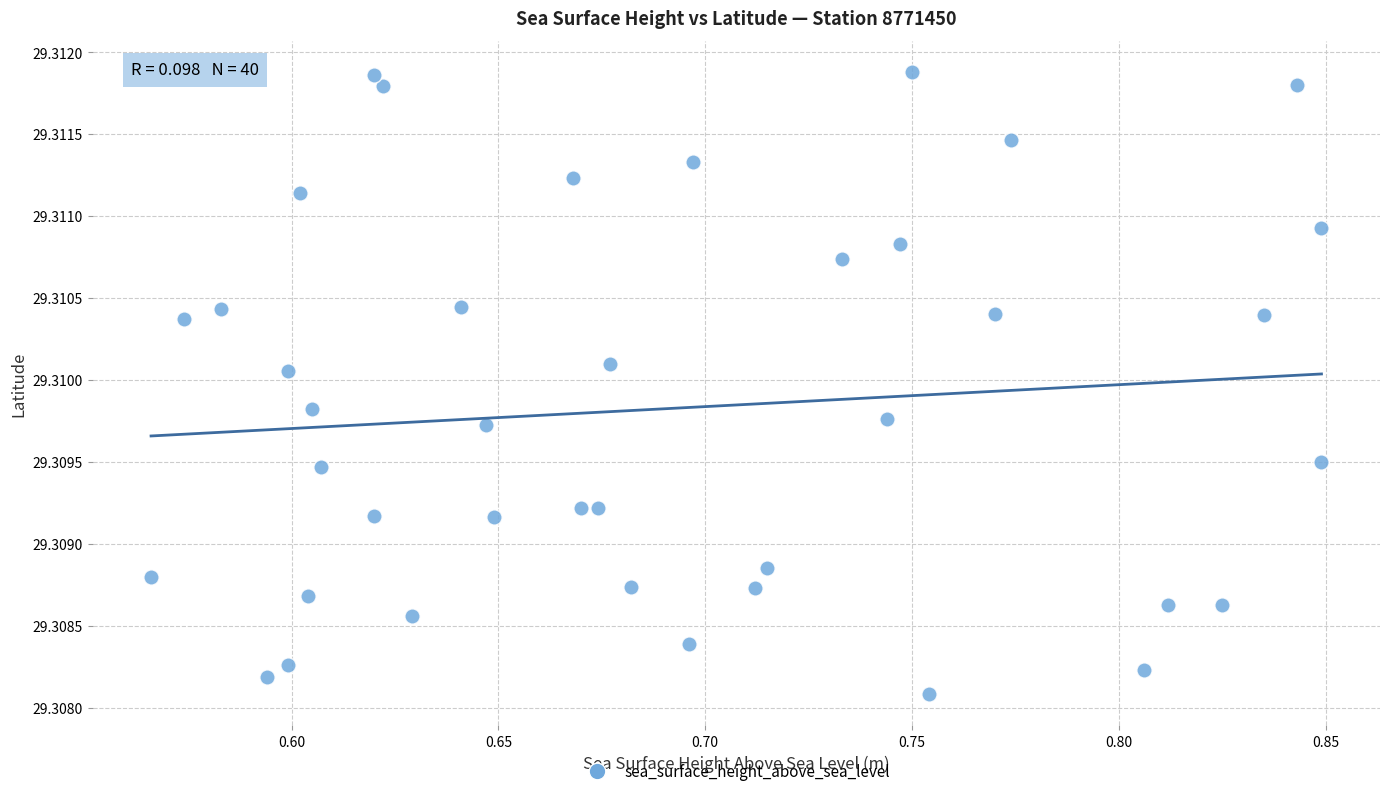

What is the range of X values (max minus min)?

0.3